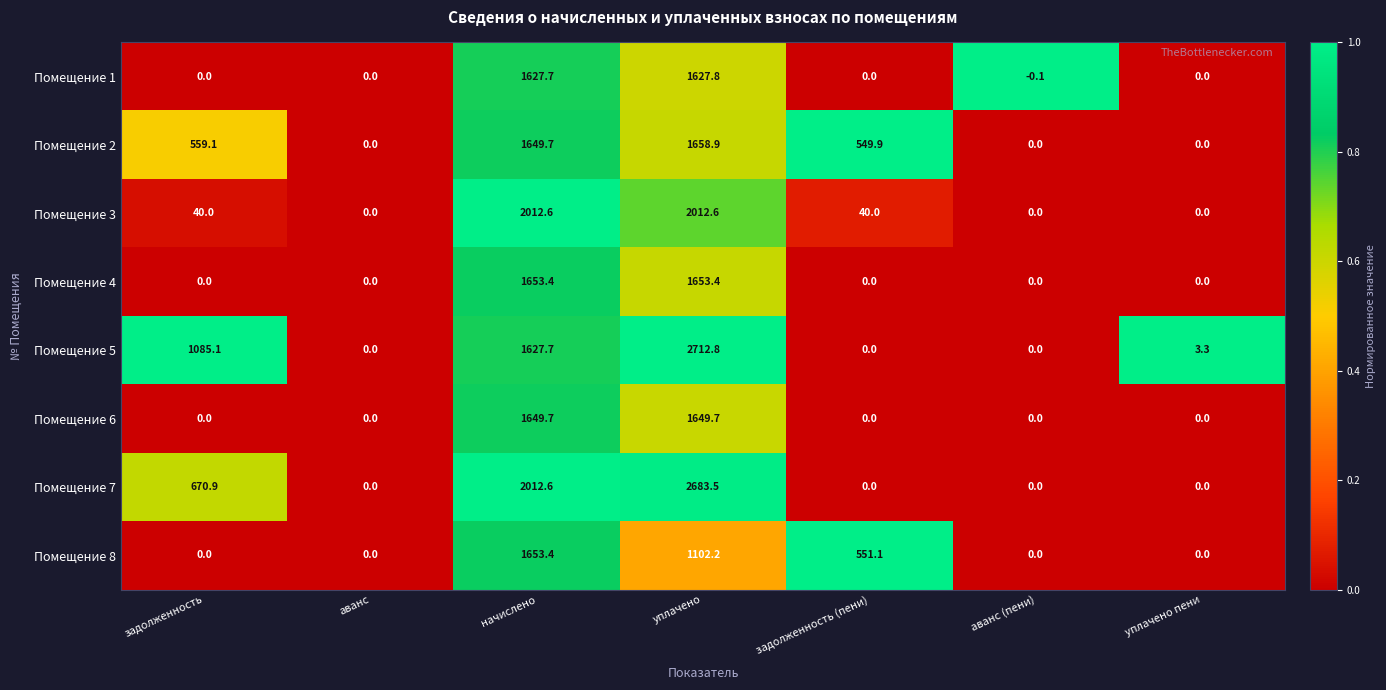

How many distinct data groups are displayed?

8